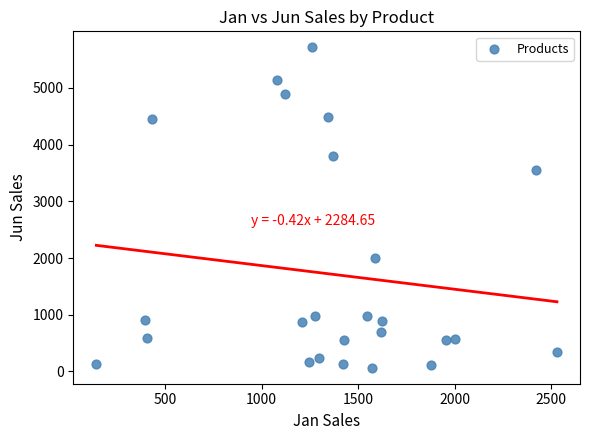

What is the range of X values (max minus min)?

2386